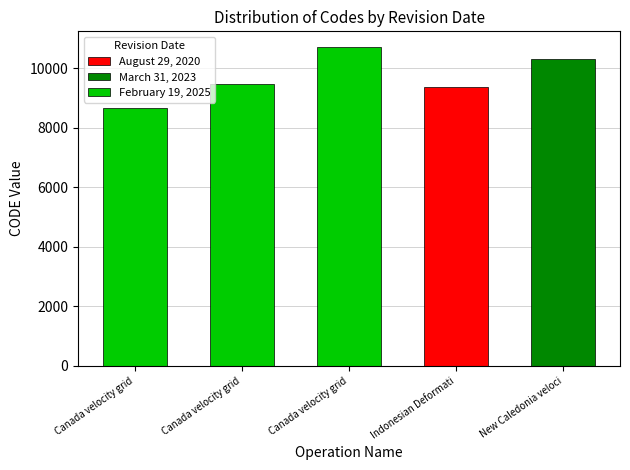

True or false: the data shows 14442 at Canada velocity grid.

False